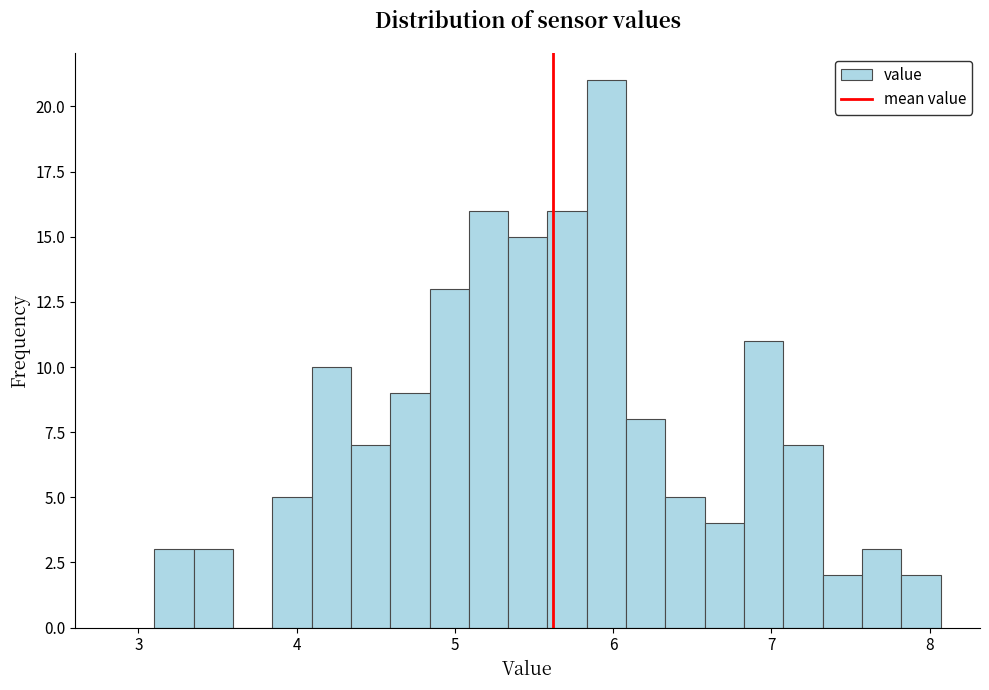

Around what value on the x-axis is the tallest bar? Give the approximate position of its centre, as read against the axis.

6.0